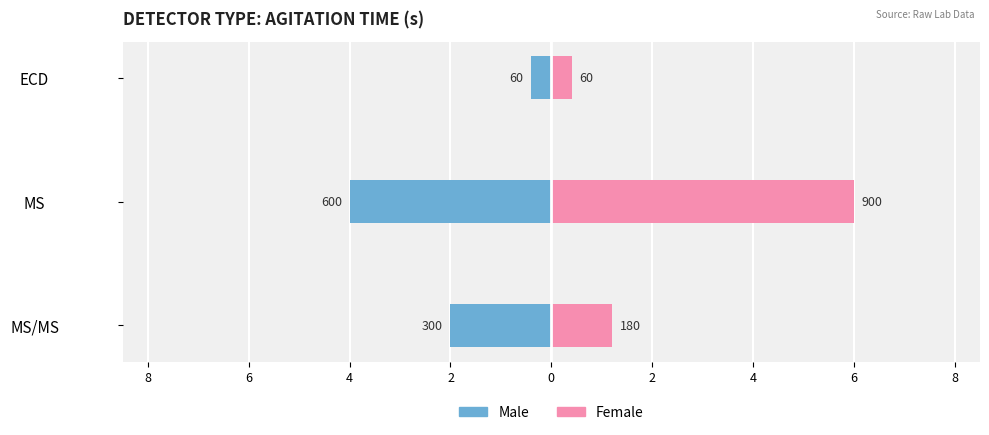

At MS/MS, list the series in order from smallest to largest.

Male, Female